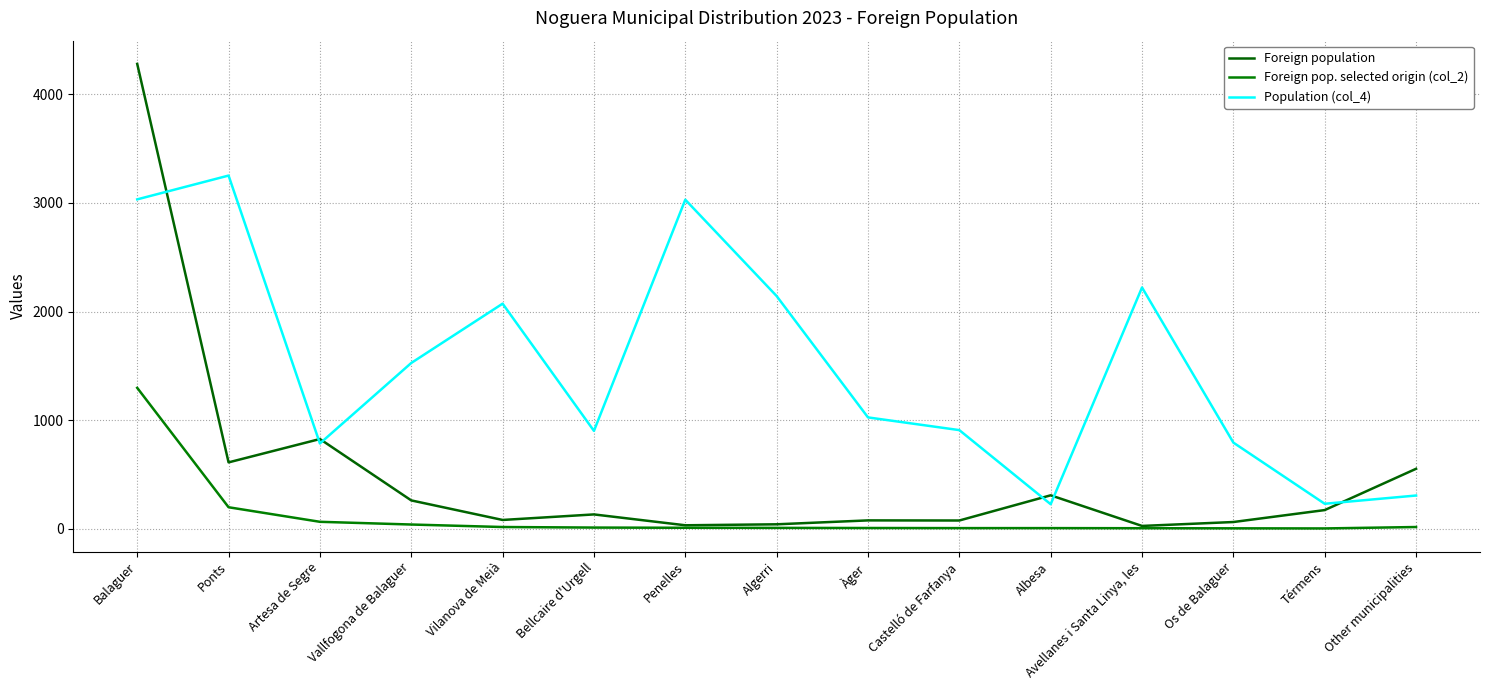

What is the sum of all Foreign pop. selected origin (col_2) values?

1704